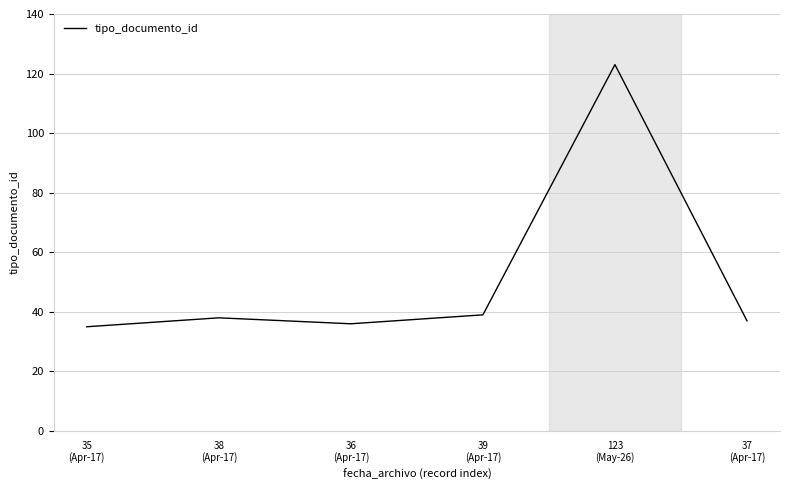

How many lines are shown in the chart?

1